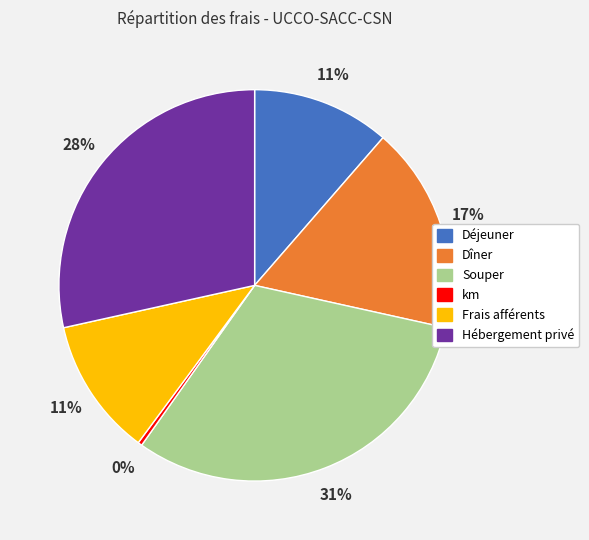

How many segments does this pie chart have?

6